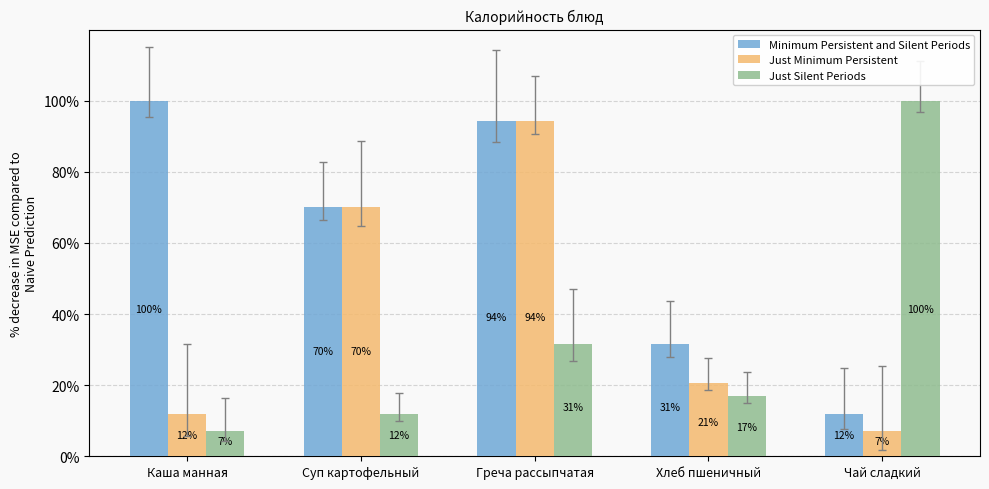

How many bars are there in each group?

3